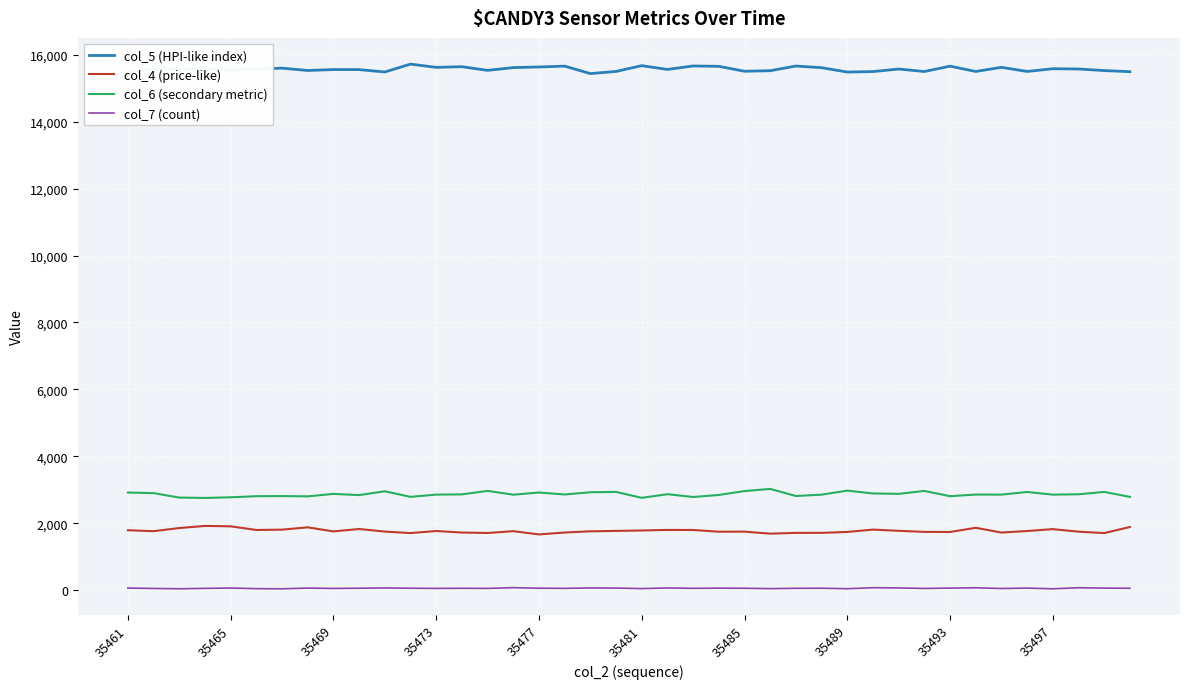

Which series has the largest total across all categories?

col_5 (HPI-like index)